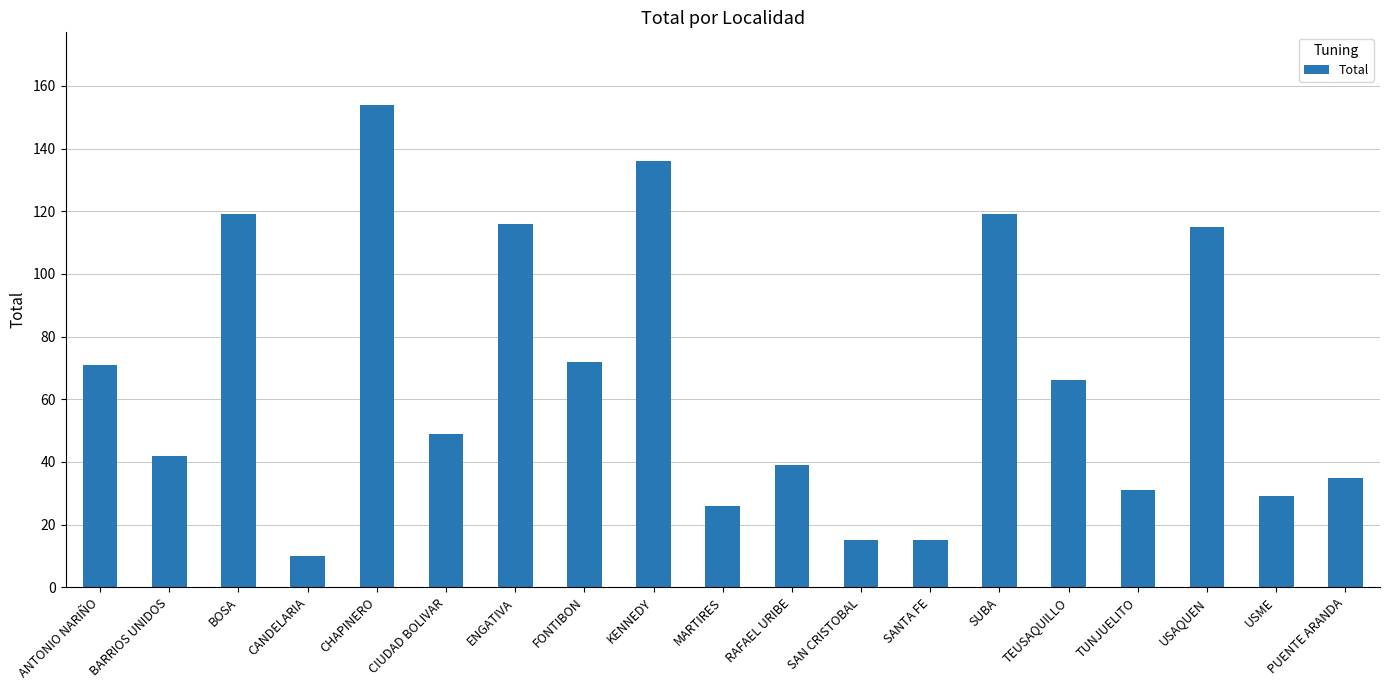

Which has a higher value, ENGATIVA or FONTIBON?

ENGATIVA